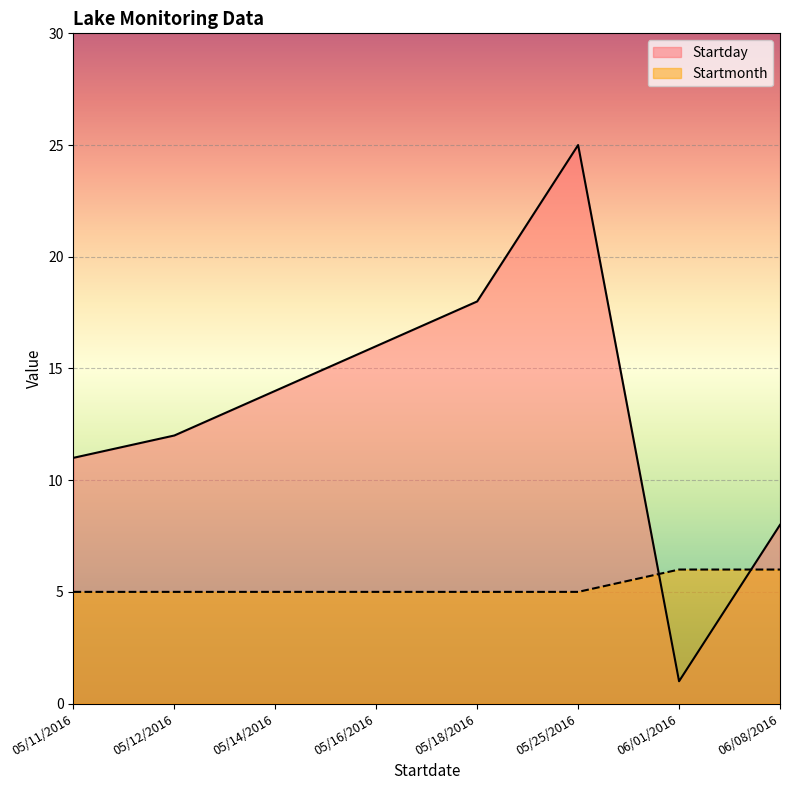

What is the average value of the Startday series?

13